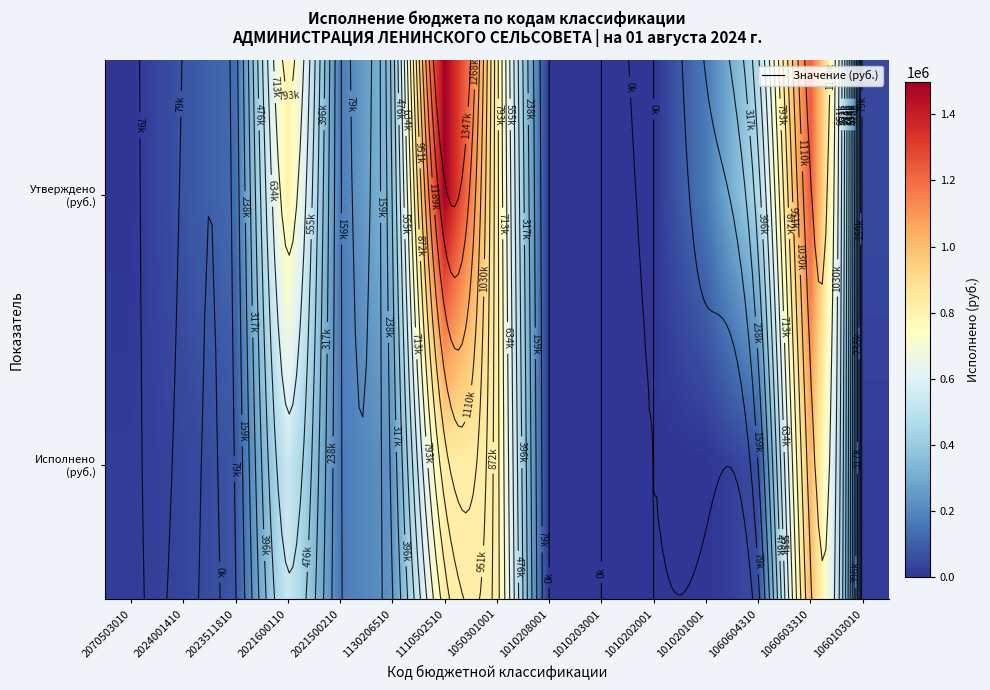

Which series has the largest range (max minus min)?

Утверждено (руб.)